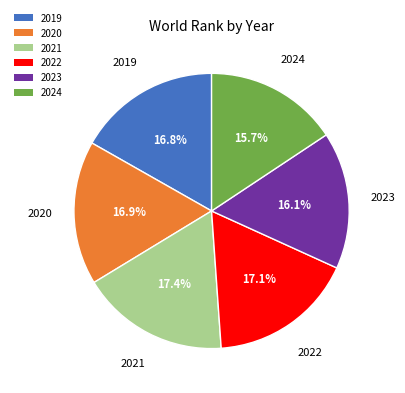

To the nearest percent, what is the average slice percentage?

17%